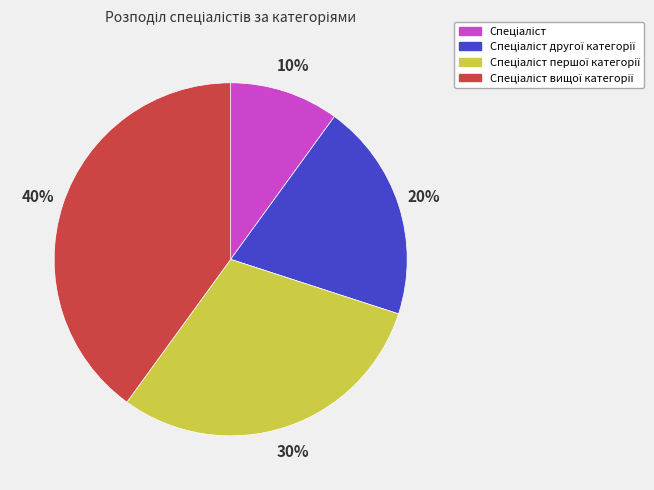

Is there a majority slice in this chart?

No